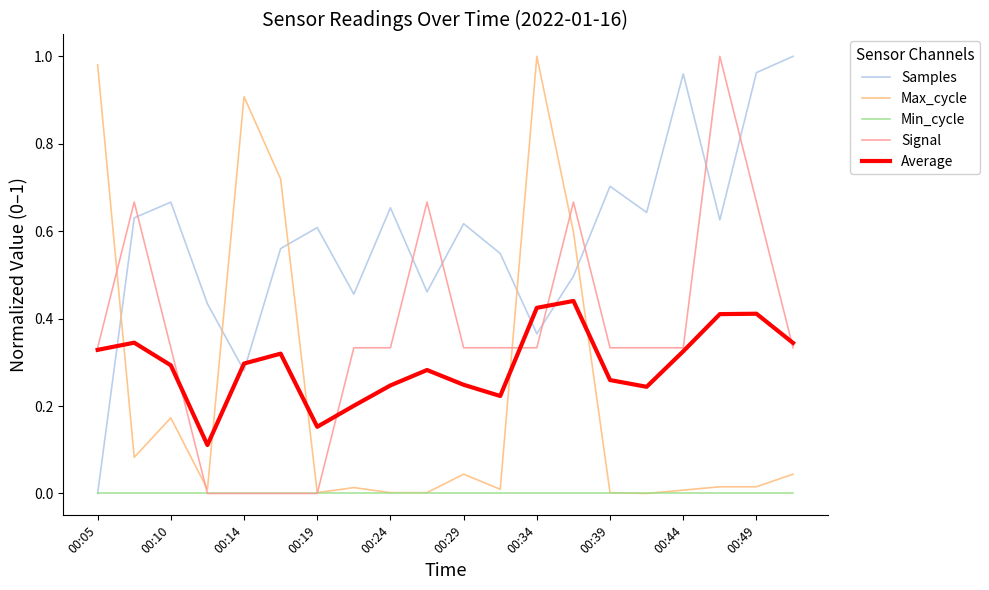

True or false: Signal and Samples cross at least once.

True